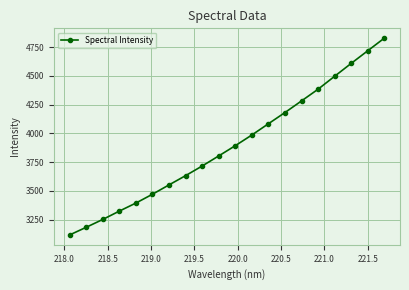

Count the number of categories in the chart.

20